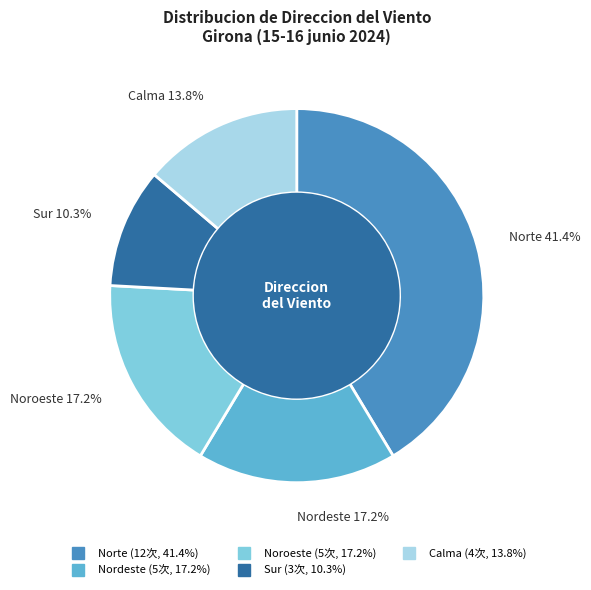

Is there a majority slice in this chart?

No